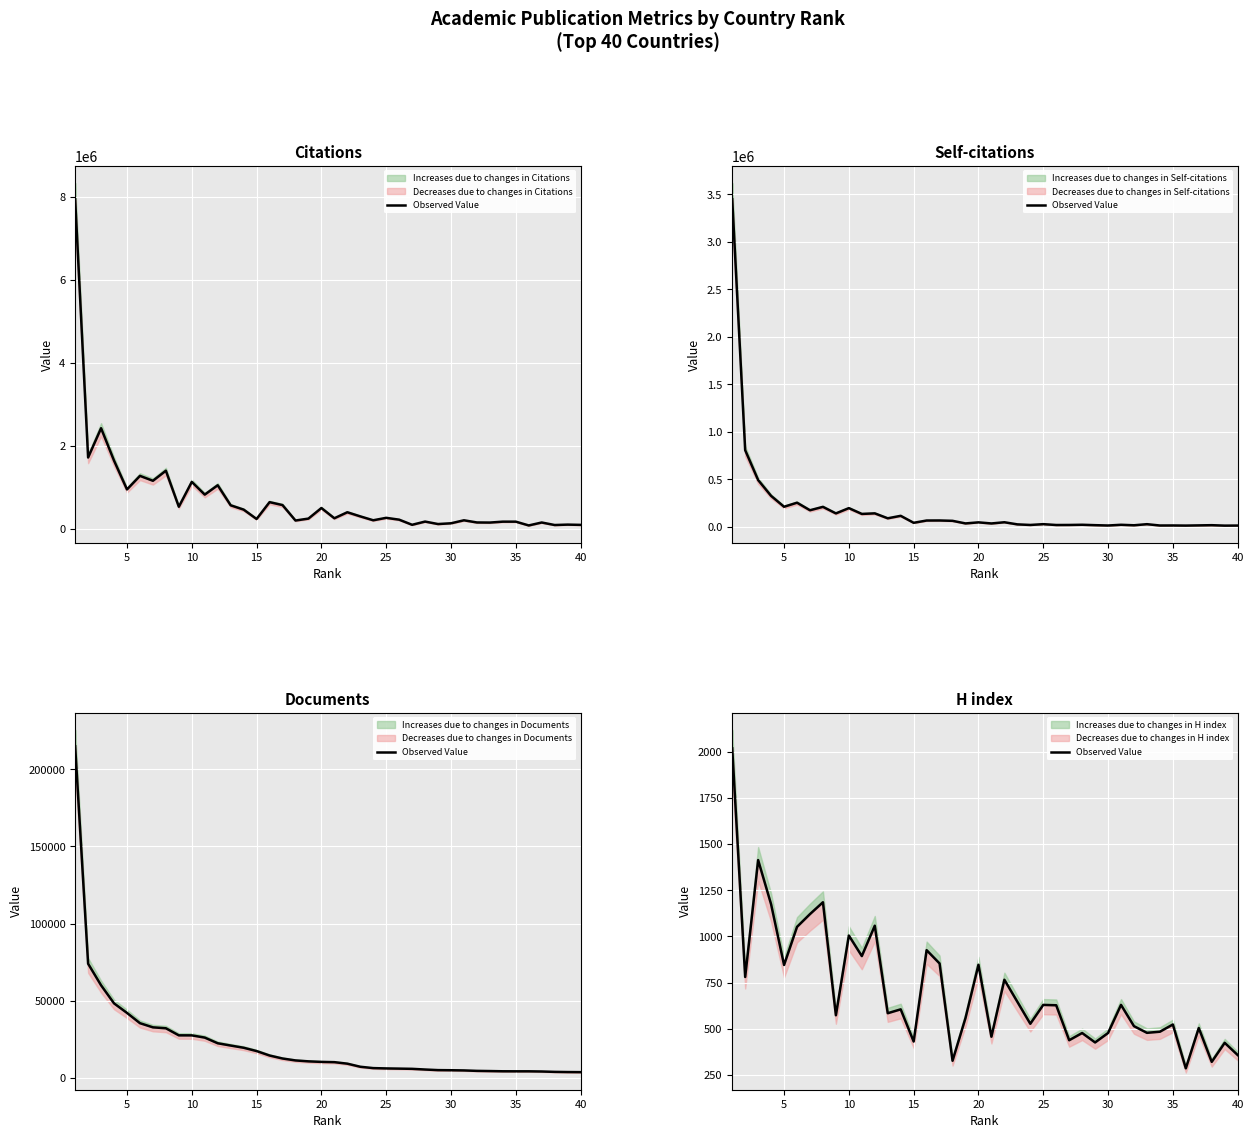

How many interior local peaks (higher than both neighbors) does the data have?

14